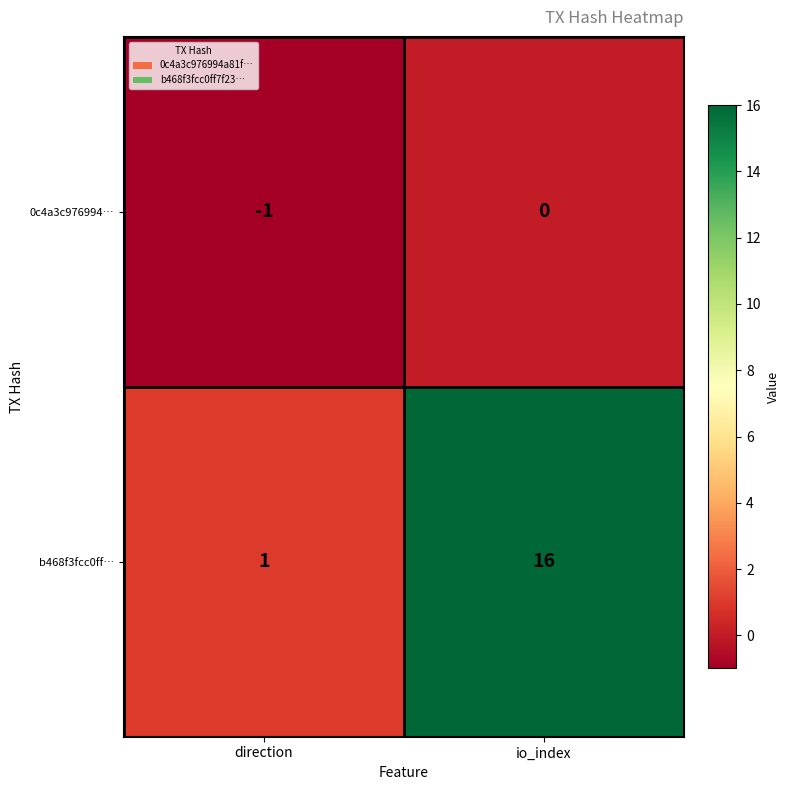

What value does the b468f3fcc0ff… series have at io_index?

16